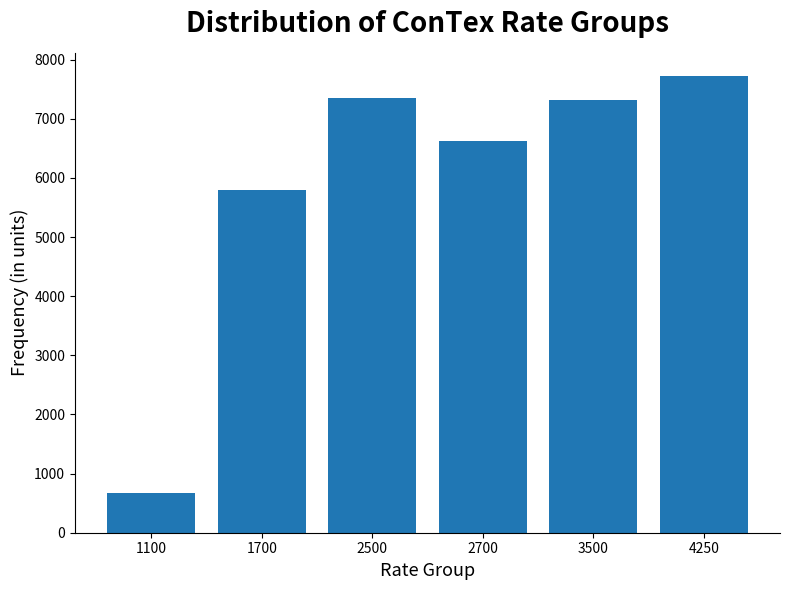

Count the number of categories in the chart.

6